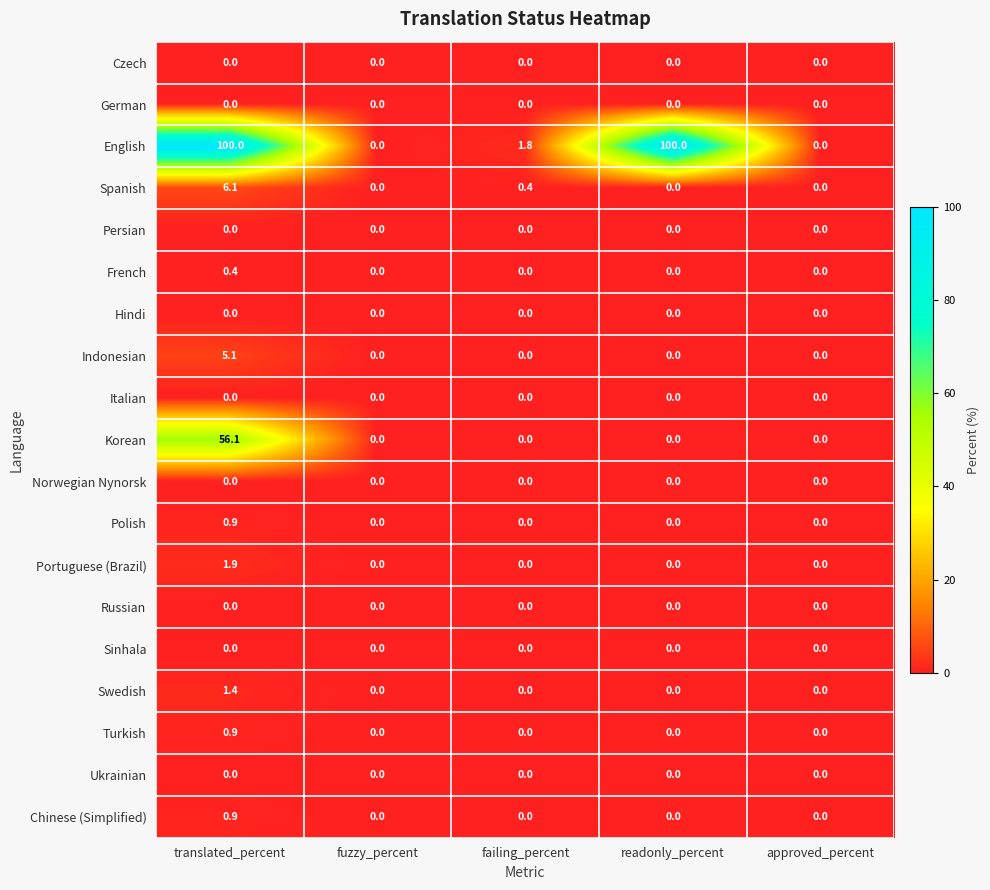

The Norwegian Nynorsk series shows 0.0 at failing_percent. True or false?

True